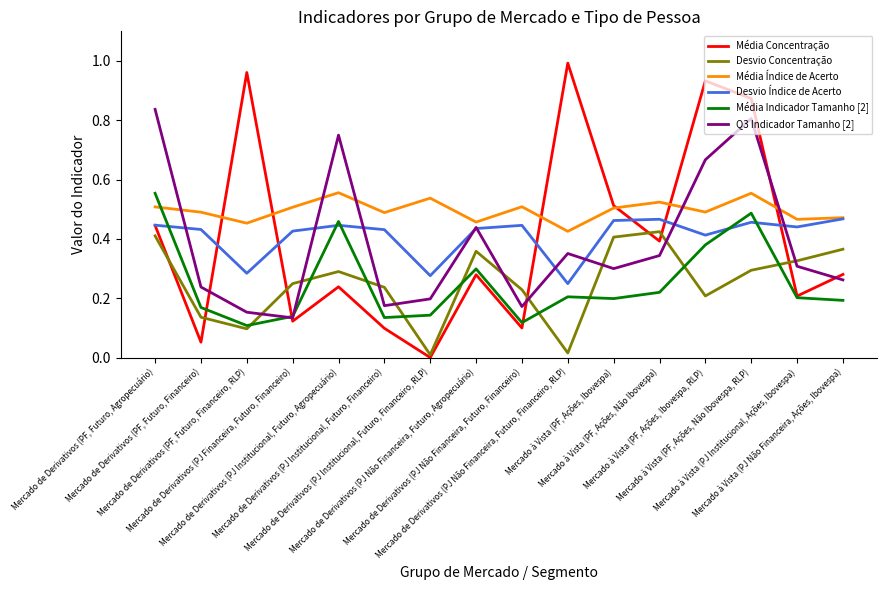

Which label corresponds to the smallest value in the chart?

Mercado de Derivativos (PJ Institucional, Futuro, Financeiro, RLP)